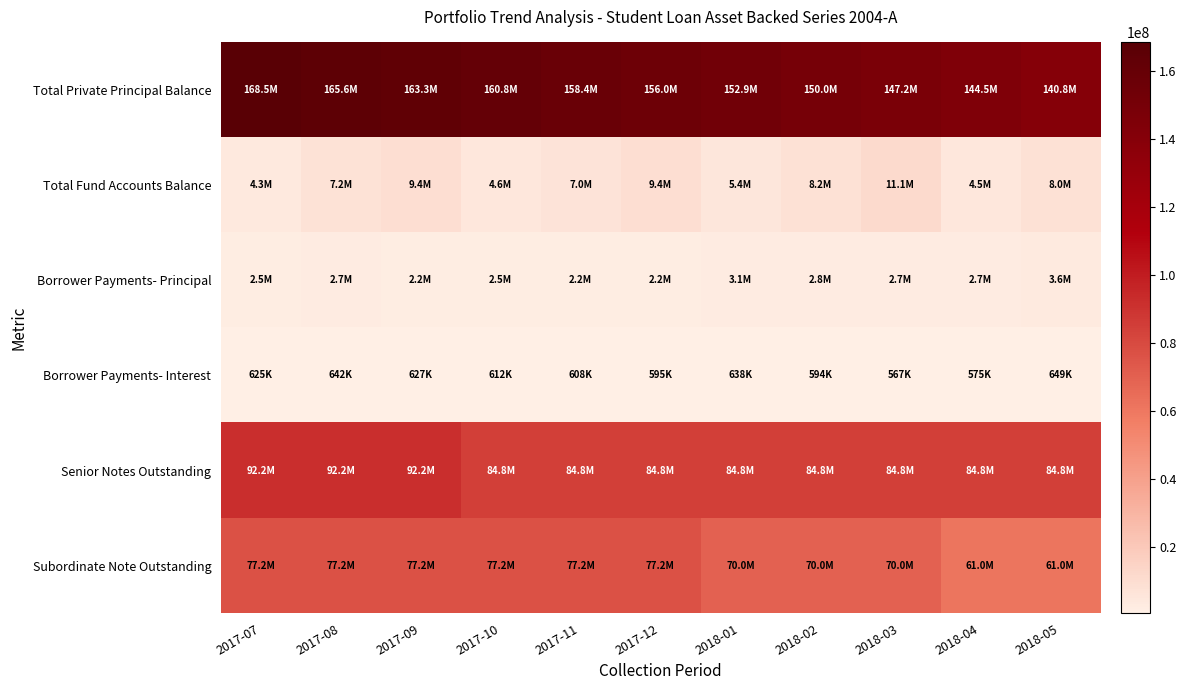

How many data points does each series have?

11